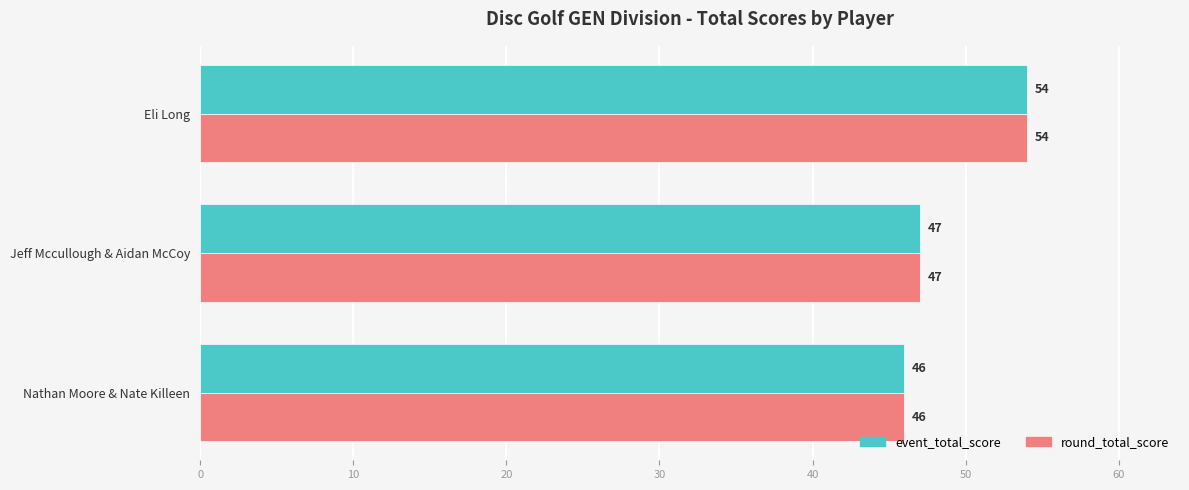

What is the total value across all series at Jeff Mccullough & Aidan McCoy?

94